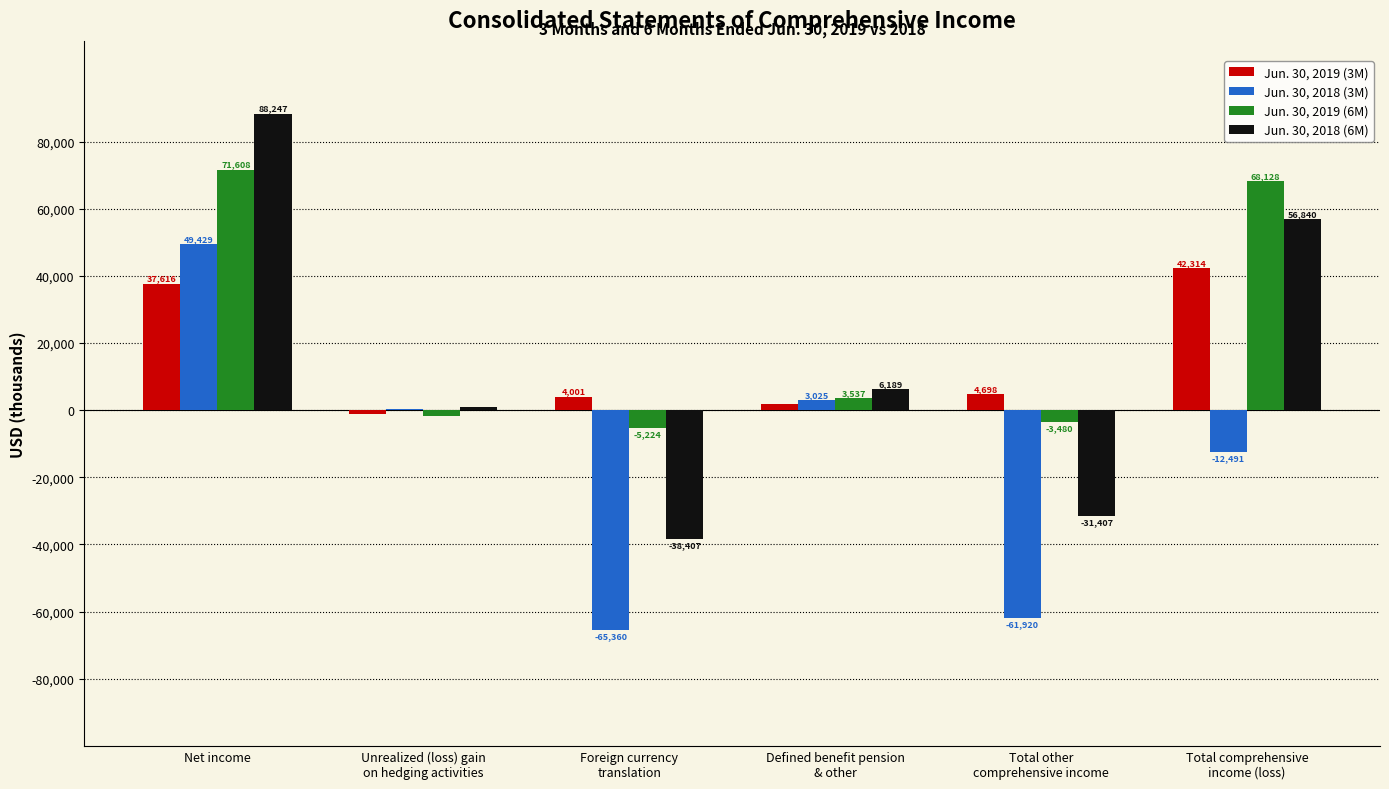

What is the highest value of the Jun. 30, 2019 (6M) series?

71608